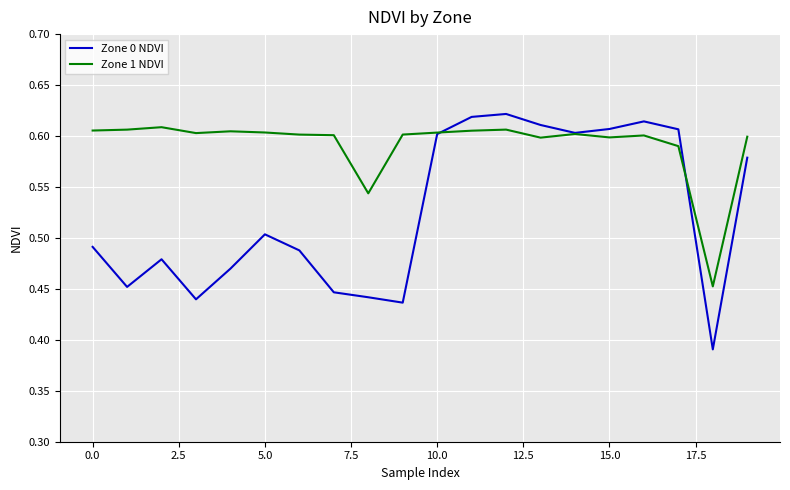

At how many categories does at least one series exceed 0?

20